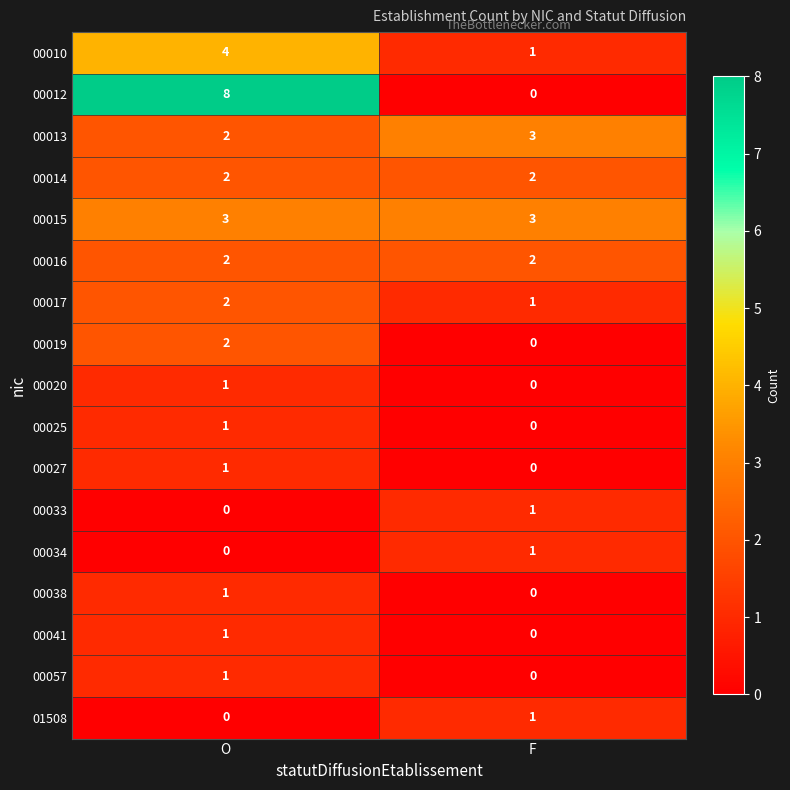

What is the sum of all 00017 values?

3